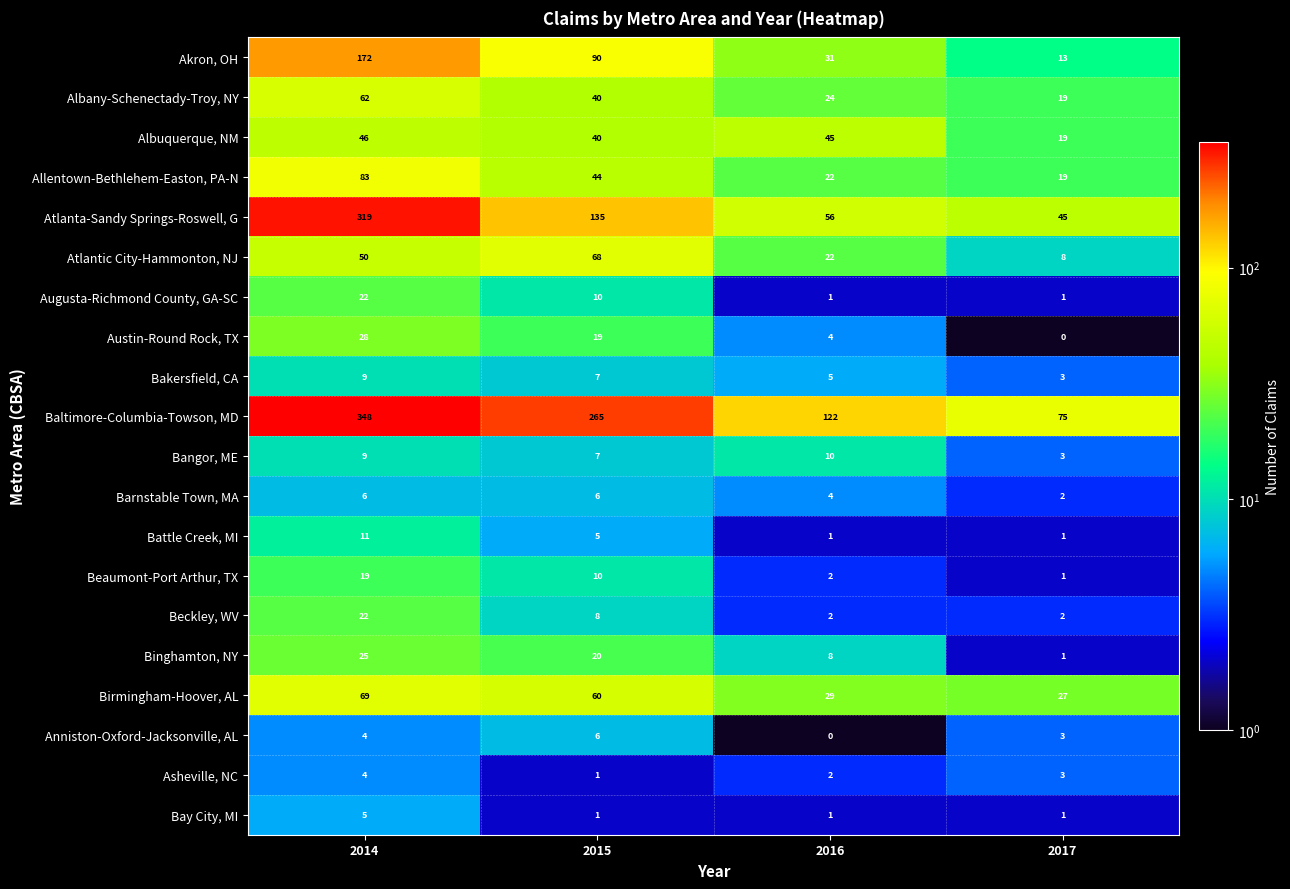

At which category is the sum across all series the highest?

2014